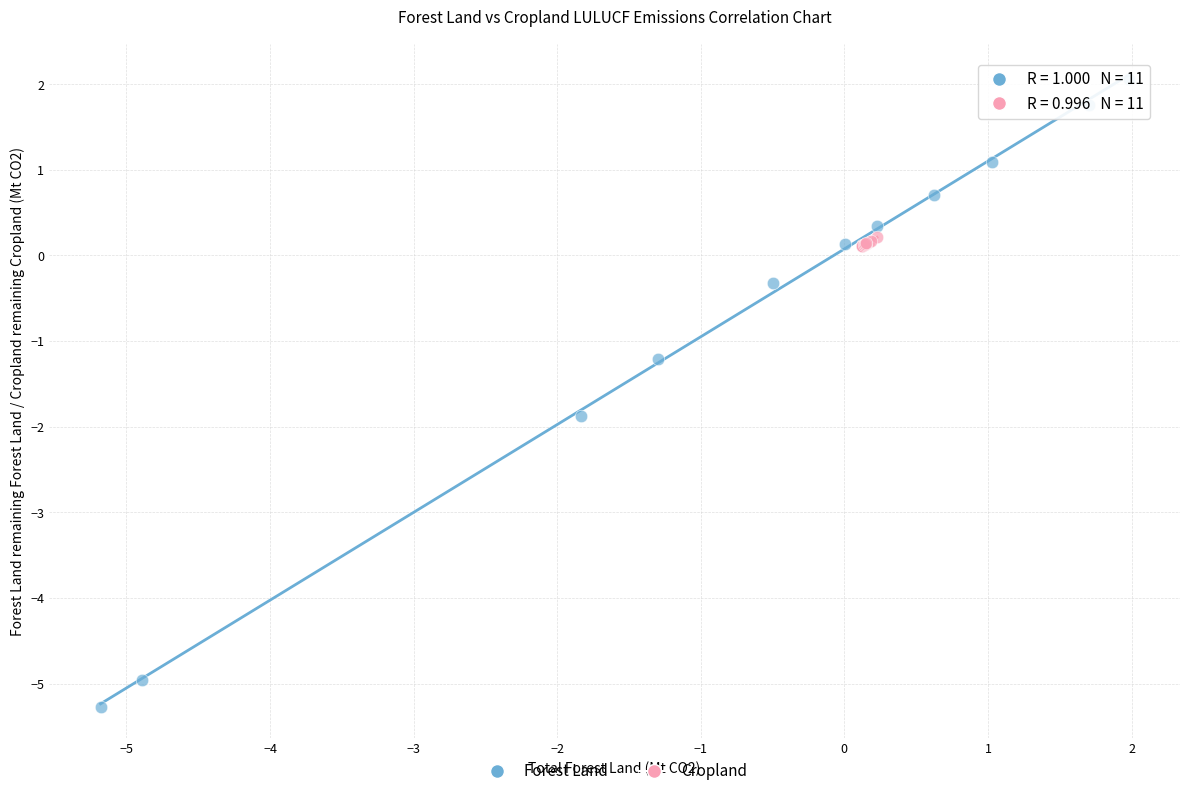

Which series reaches the minimum Y coordinate?

Forest Land